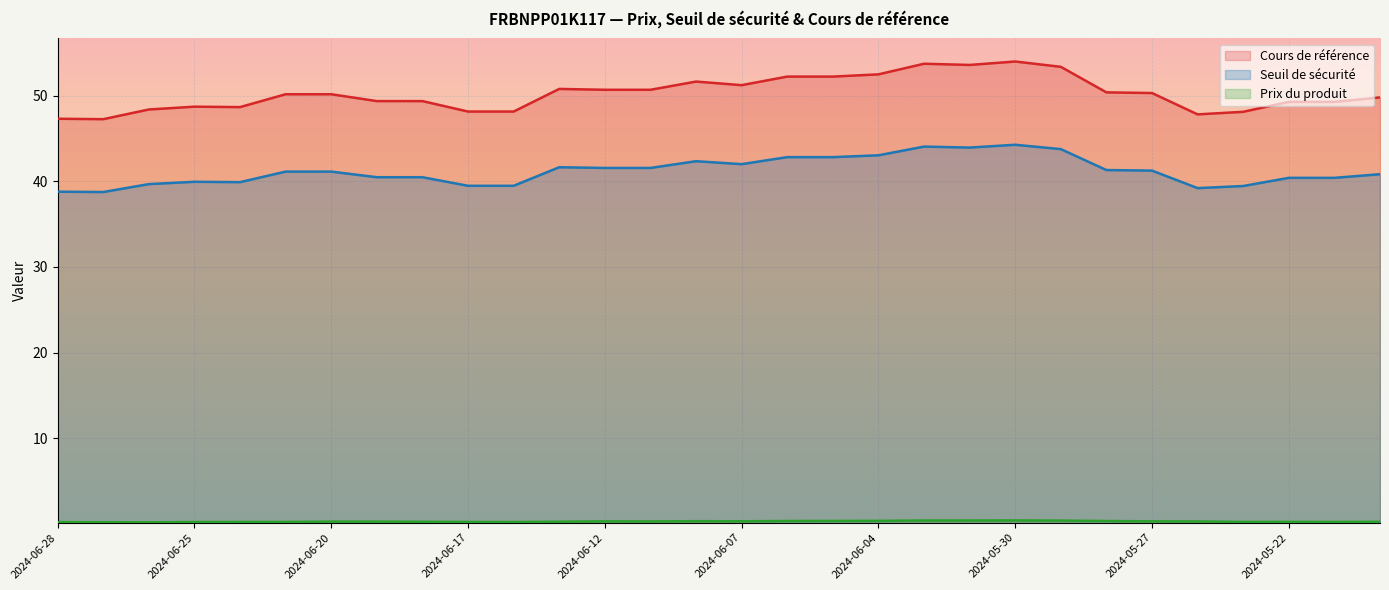

How many lines are shown in the chart?

3